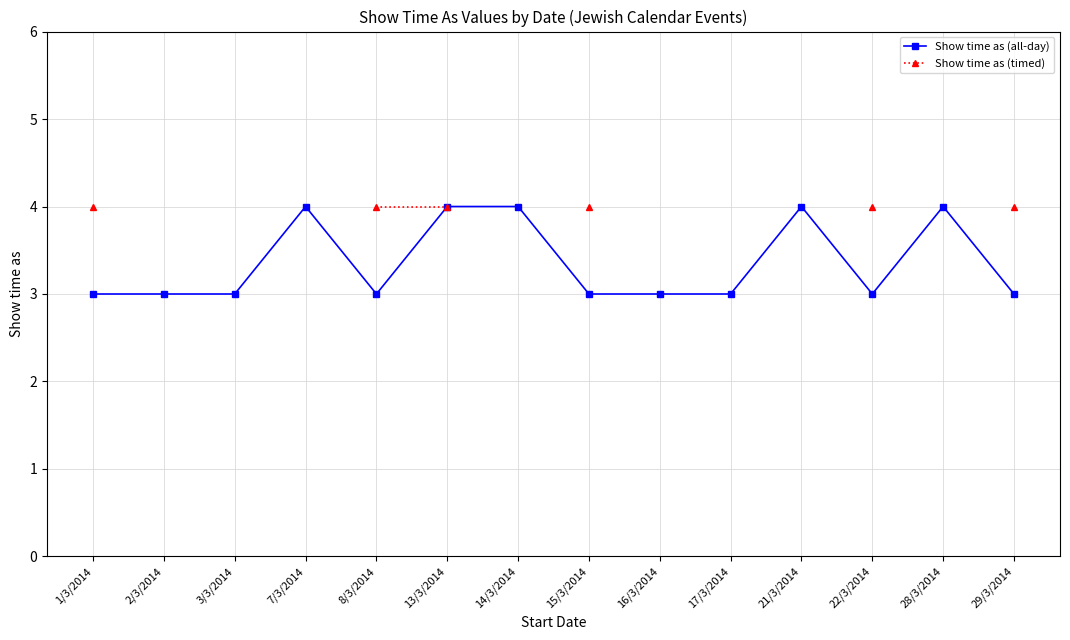

The Show time as (all-day) series shows 1.4 at 16/3/2014. True or false?

False